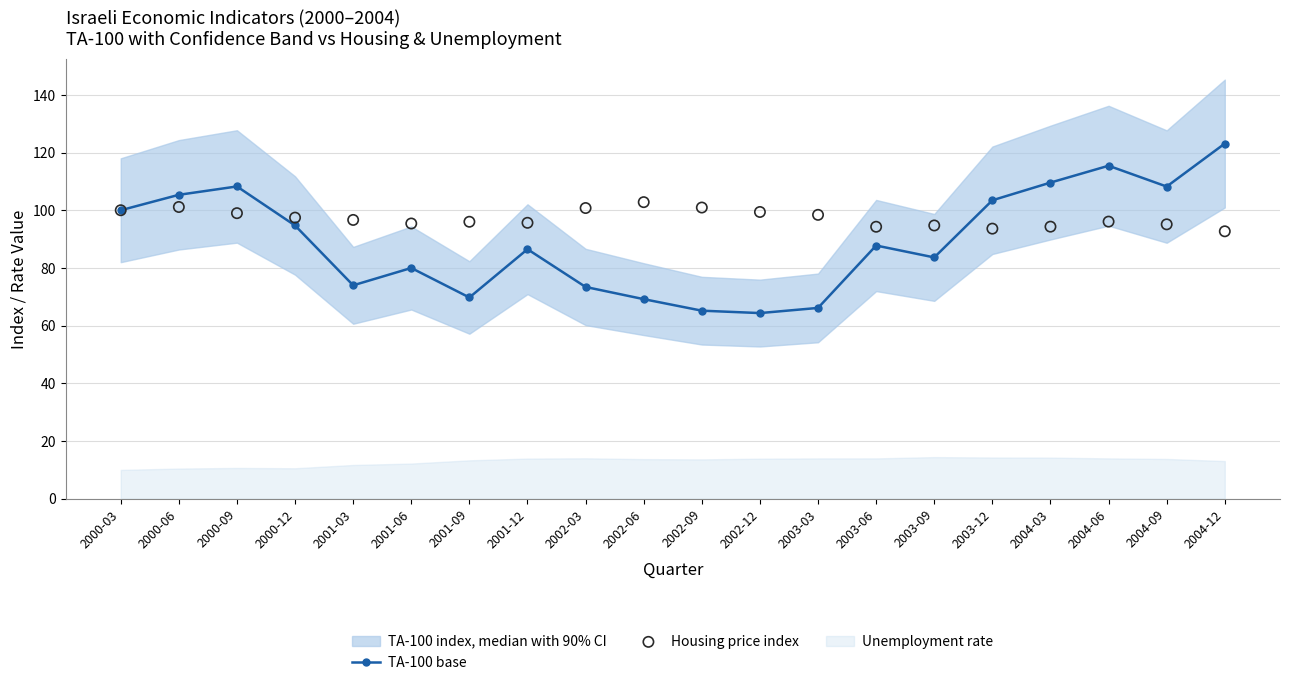

Is the value of TA-100 base at 2000-12 greater than the value of Housing price index at 2002-06?

No